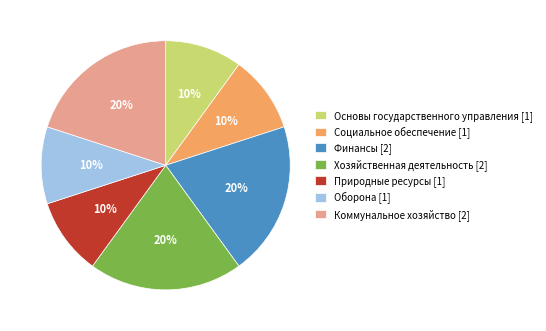

Does any single category account for the majority?

No